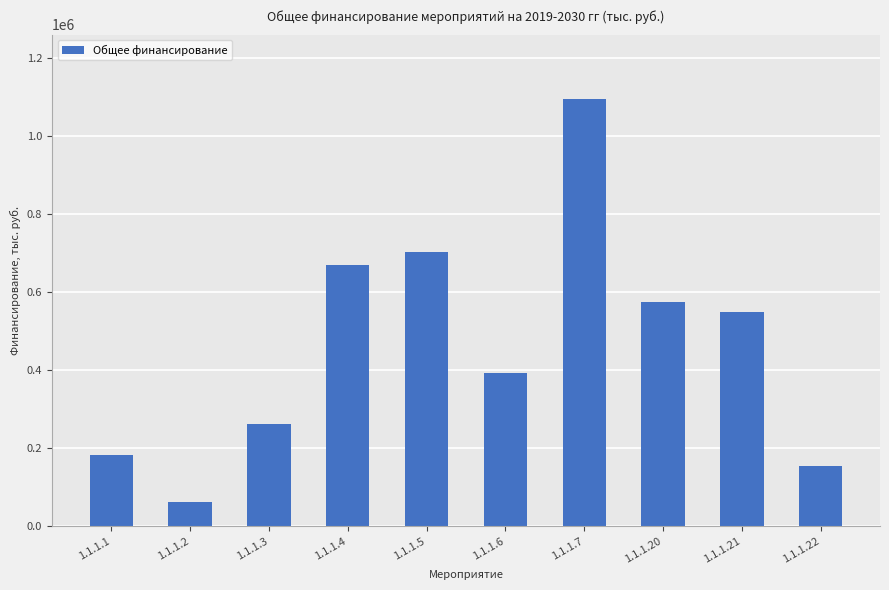

What is the ratio of the value at 1.1.1.20 to the value at 1.1.1.6?

1.5